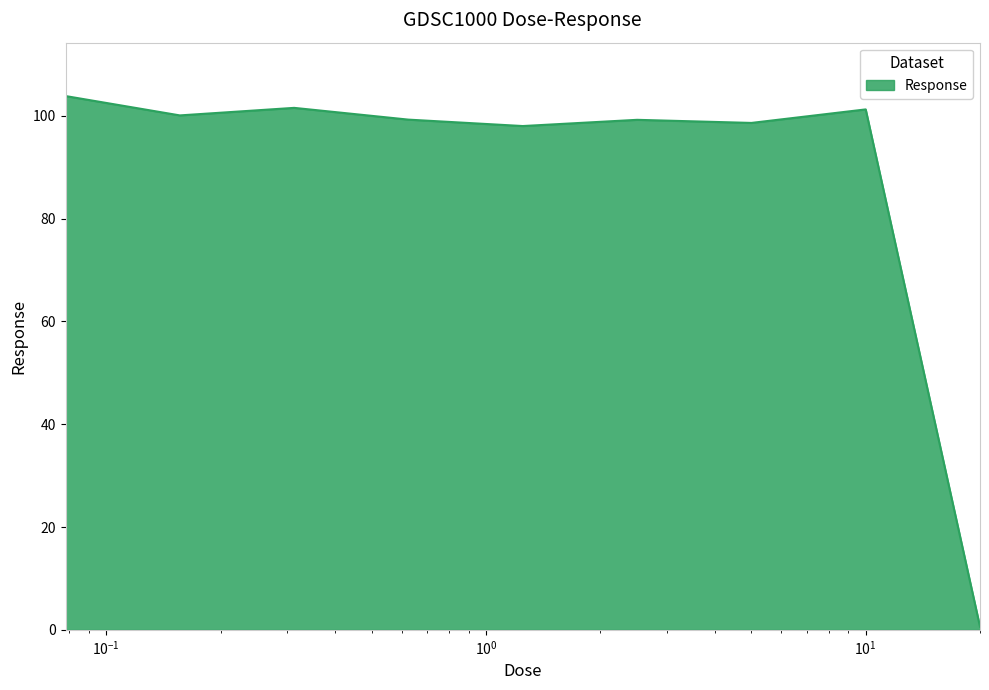

What is the difference between the maximum and minimum values?

103.3